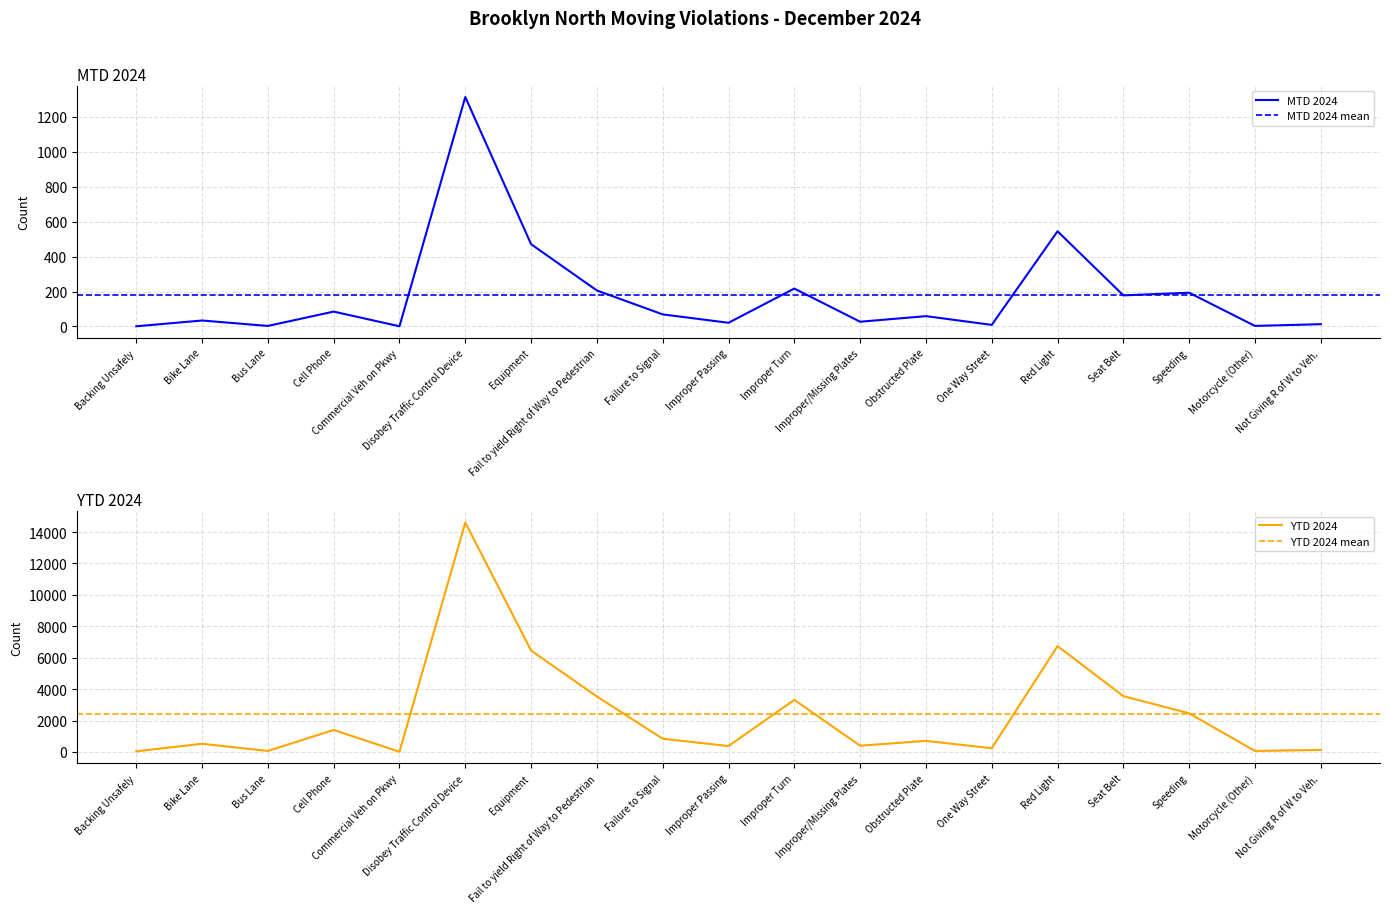

Which category has the lowest value across all series?

Backing Unsafely